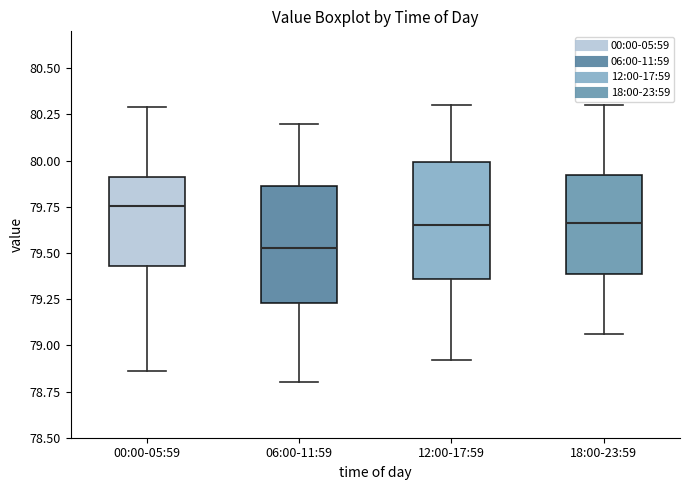

Where does the upper whisker of the box for 06:00-11:59 end on the y-axis? The values are not printed on the chart, so give them approximately, as read against the axis.

80.20